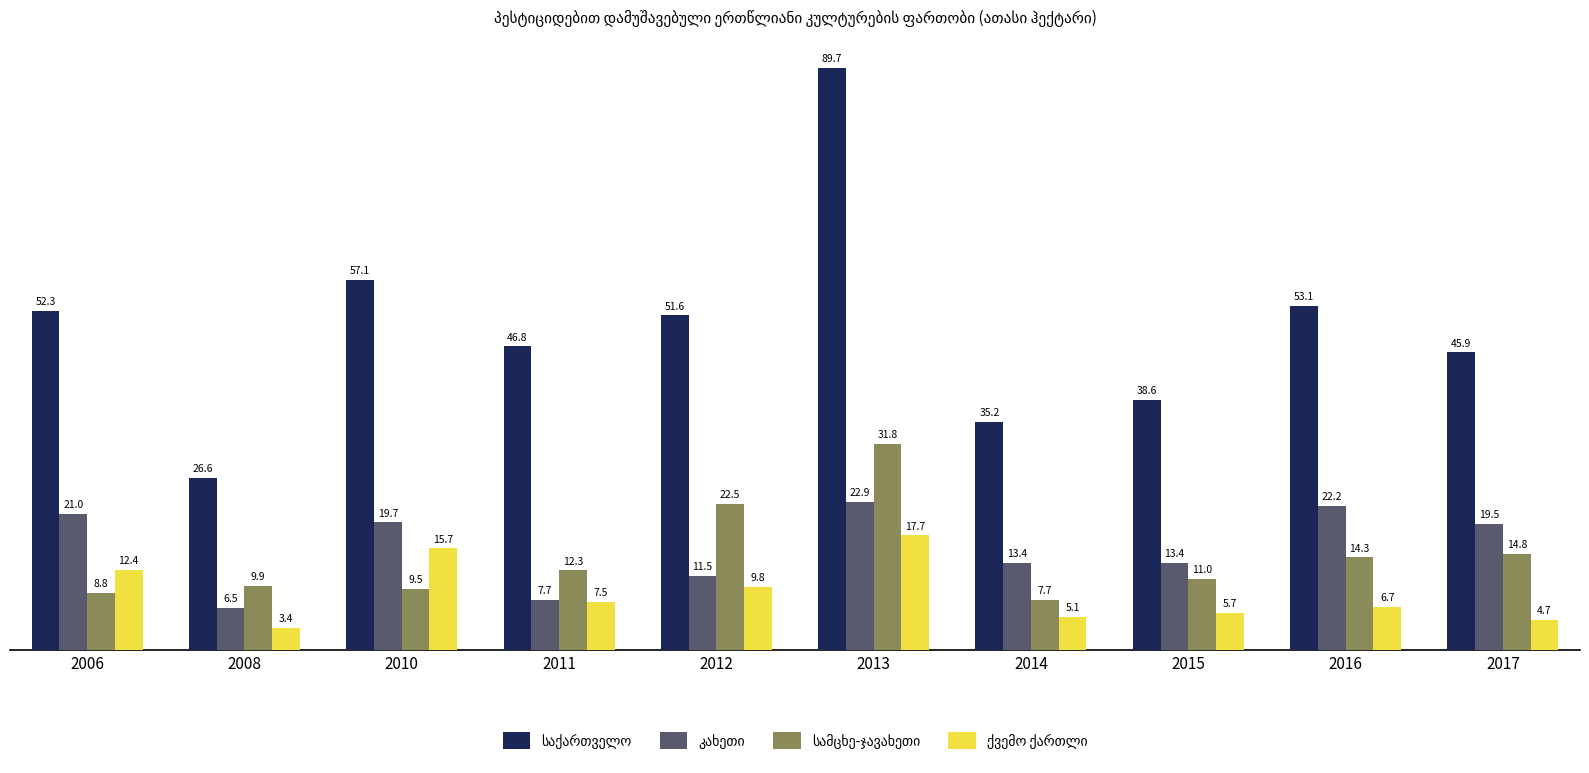

Count the number of data series in this chart.

4